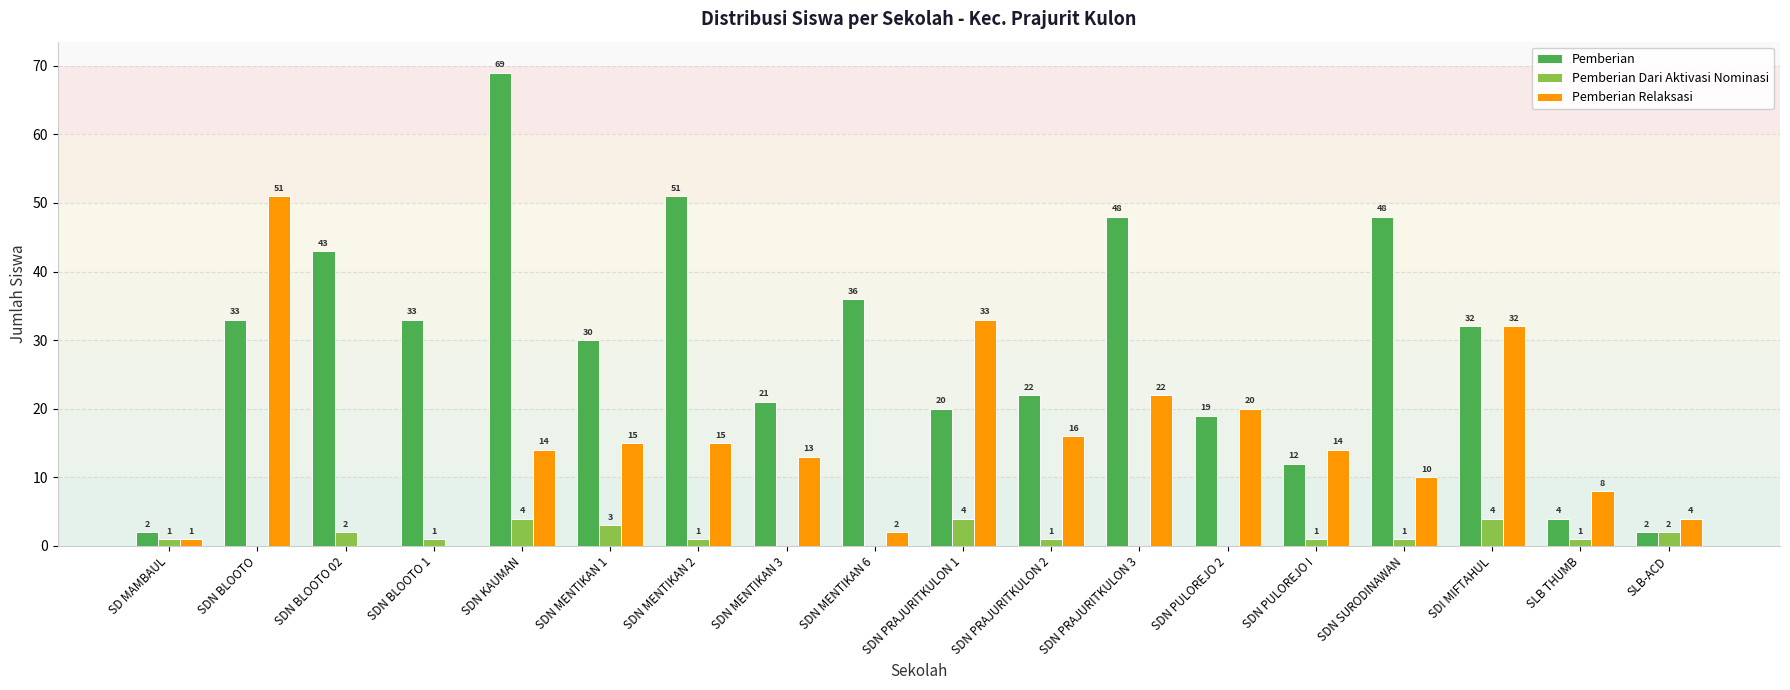

Reading left to right, what are all the values shown in this chart?

Pemberian: SD MAMBAUL=2	SDN BLOOTO=33	SDN BLOOTO 02=43	SDN BLOOTO 1=33	SDN KAUMAN=69	SDN MENTIKAN 1=30	SDN MENTIKAN 2=51	SDN MENTIKAN 3=21	SDN MENTIKAN 6=36	SDN PRAJURITKULON 1=20	SDN PRAJURITKULON 2=22	SDN PRAJURITKULON 3=48	SDN PULOREJO 2=19	SDN PULOREJO I=12	SDN SURODINAWAN=48	SDI MIFTAHUL=32	SLB THUMB=4	SLB-ACD=2
Pemberian Dari Aktivasi Nominasi: SD MAMBAUL=1	SDN BLOOTO=0	SDN BLOOTO 02=2	SDN BLOOTO 1=1	SDN KAUMAN=4	SDN MENTIKAN 1=3	SDN MENTIKAN 2=1	SDN MENTIKAN 3=0	SDN MENTIKAN 6=0	SDN PRAJURITKULON 1=4	SDN PRAJURITKULON 2=1	SDN PRAJURITKULON 3=0	SDN PULOREJO 2=0	SDN PULOREJO I=1	SDN SURODINAWAN=1	SDI MIFTAHUL=4	SLB THUMB=1	SLB-ACD=2
Pemberian Relaksasi: SD MAMBAUL=1	SDN BLOOTO=51	SDN BLOOTO 02=0	SDN BLOOTO 1=0	SDN KAUMAN=14	SDN MENTIKAN 1=15	SDN MENTIKAN 2=15	SDN MENTIKAN 3=13	SDN MENTIKAN 6=2	SDN PRAJURITKULON 1=33	SDN PRAJURITKULON 2=16	SDN PRAJURITKULON 3=22	SDN PULOREJO 2=20	SDN PULOREJO I=14	SDN SURODINAWAN=10	SDI MIFTAHUL=32	SLB THUMB=8	SLB-ACD=4